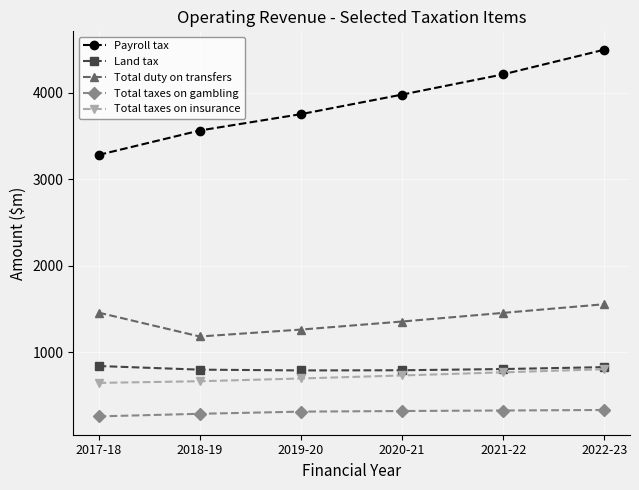

Which series has the largest total across all categories?

Payroll tax